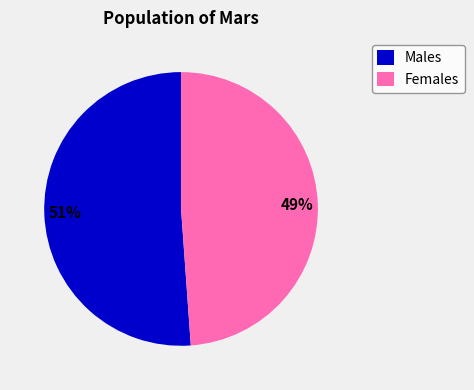

Rank the categories by value from highest to lowest.

Males, Females